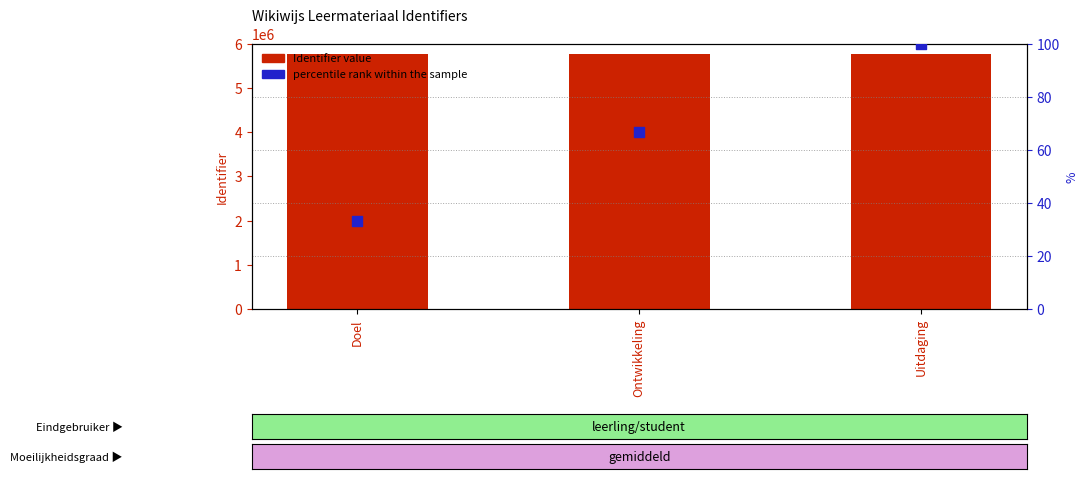

At how many categories does at least one series exceed 1867723?

3